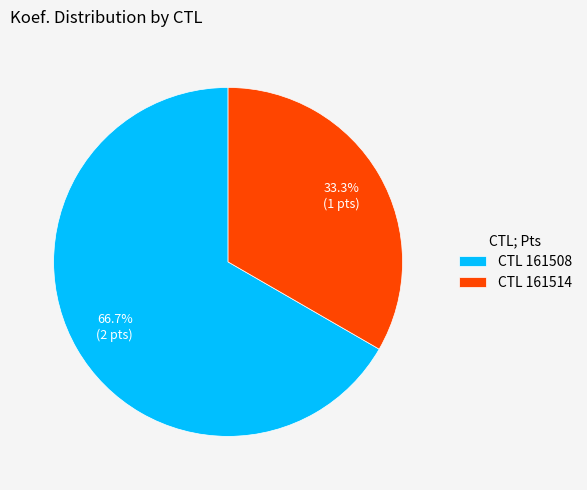

To the nearest percent, what is the difference between the largest and smallest slice percentages?

33%